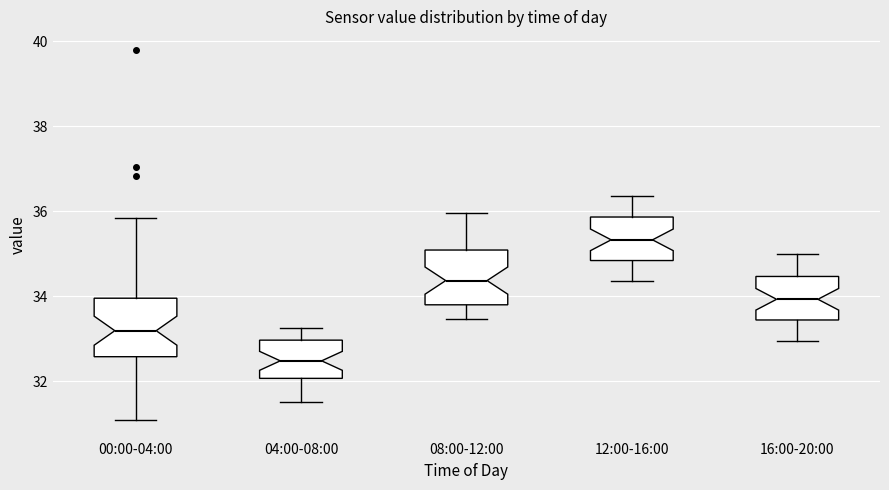

Reading left to right, transcribe this box plot: for each box, give where its median line is, the range the box spans, and where its two whiskers end, as read against the y-axis. The values are not printed on the chart, so give them approximately, as read against the axis.

00:00-04:00: median 33.2, box 32.6 to 34.0, whiskers 31.0 to 35.8
04:00-08:00: median 32.4, box 32.0 to 33.0, whiskers 31.6 to 33.2
08:00-12:00: median 34.4, box 33.8 to 35.0, whiskers 33.4 to 36.0
12:00-16:00: median 35.4, box 34.8 to 35.8, whiskers 34.4 to 36.4
16:00-20:00: median 34.0, box 33.4 to 34.4, whiskers 33.0 to 35.0